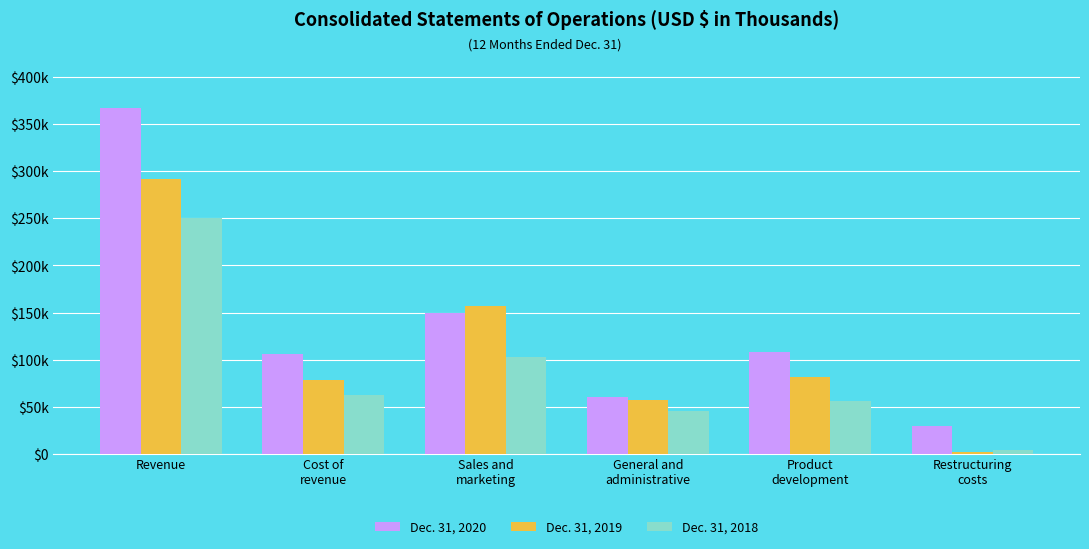

Read the Dec. 31, 2019 value at General and
administrative.

56967